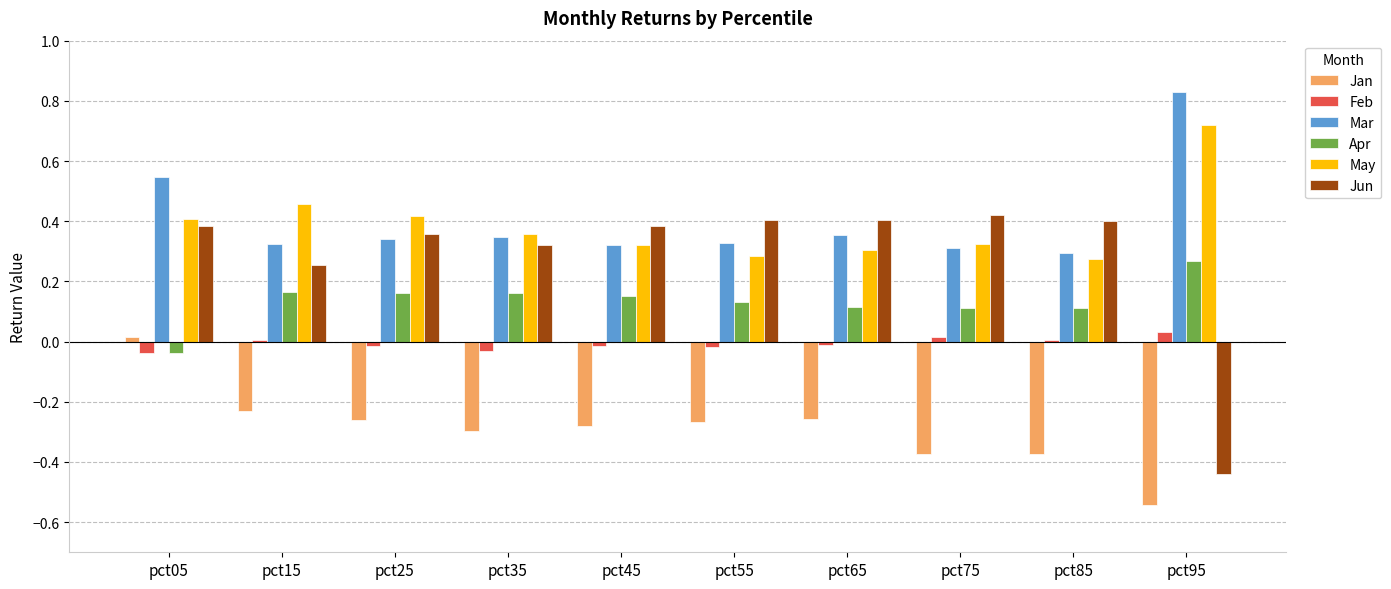

What are all the series names shown in the legend?

Jan, Feb, Mar, Apr, May, Jun